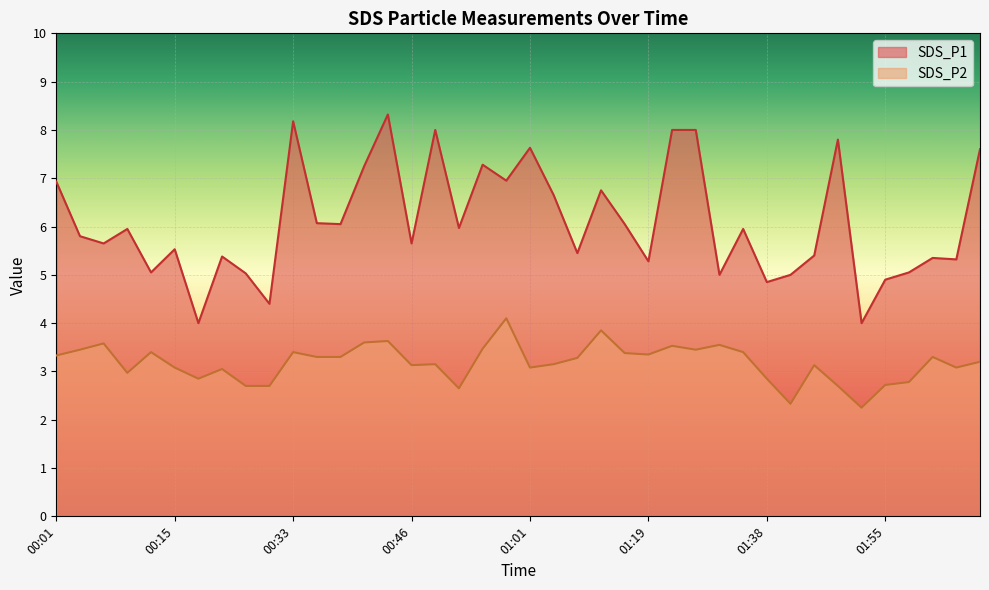

The SDS_P2 series shows 2.2 at 01:53. True or false?

True